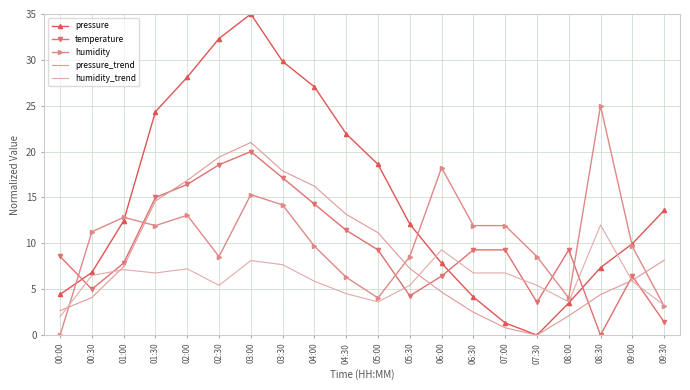

Read the temperature value at 01:30.

15.0